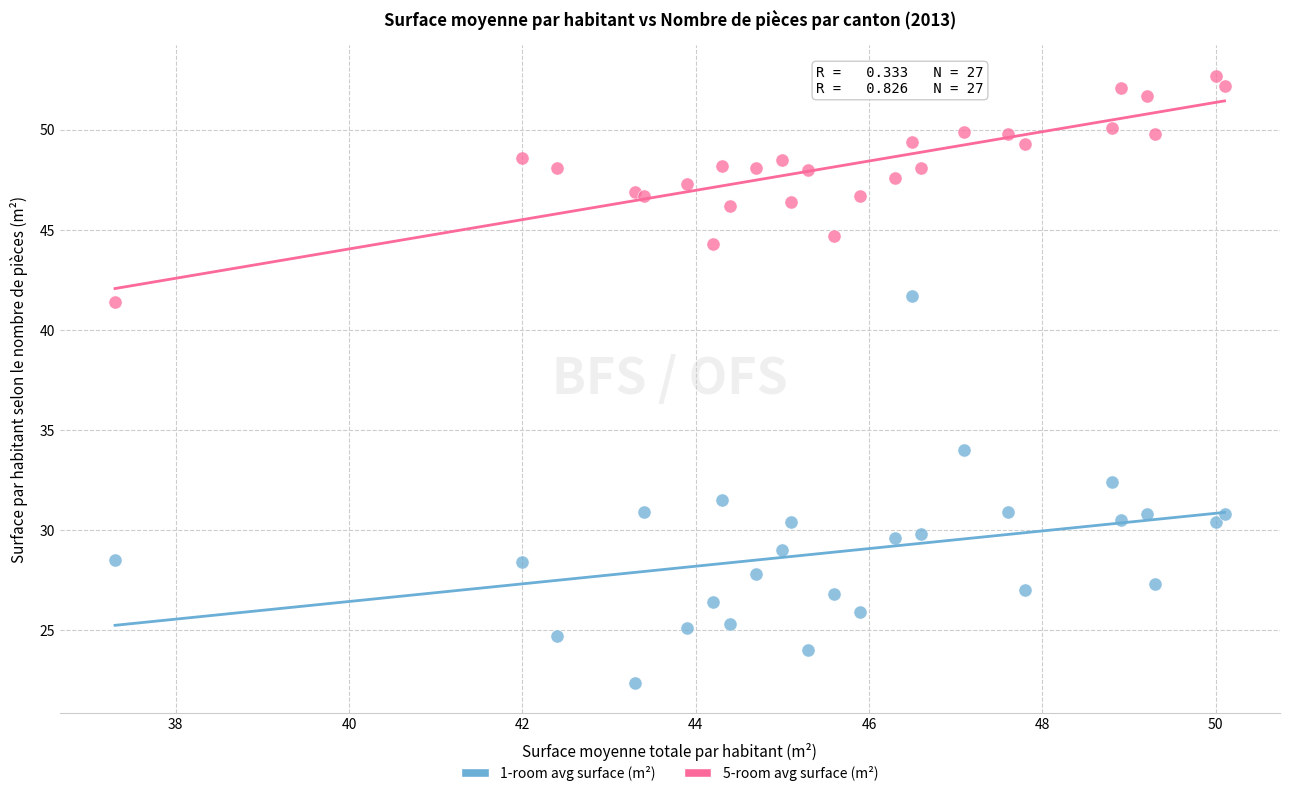

Which series has the largest Y range (max minus min)?

1-room avg surface (m²)